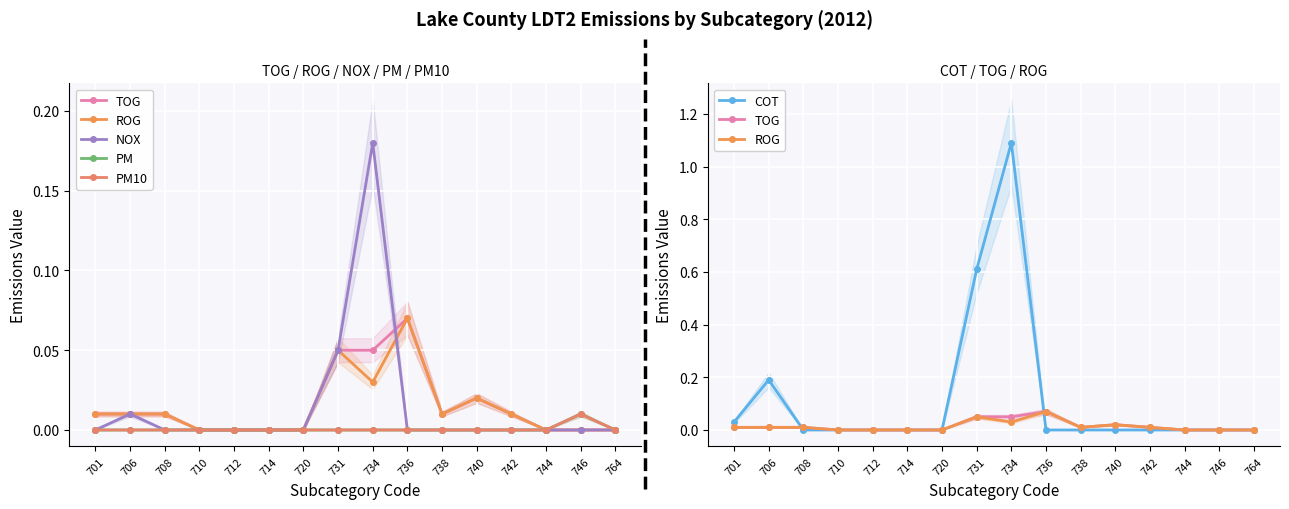

After their last crossing, which series has the higher values: ROG or NOX?

ROG